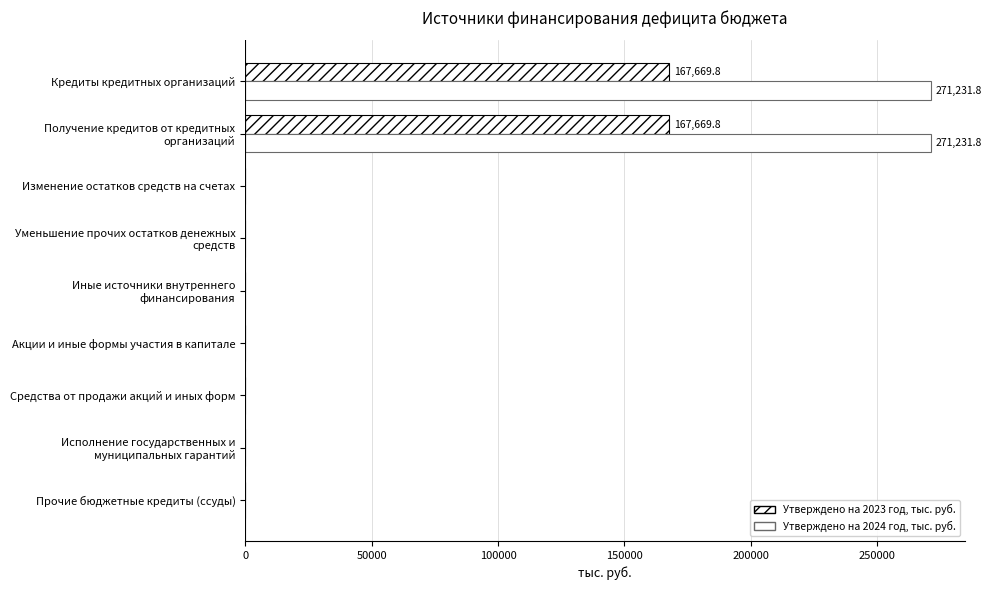

List the series in order of their overall mean, lowest first.

Утверждено на 2023 год, тыс. руб., Утверждено на 2024 год, тыс. руб.